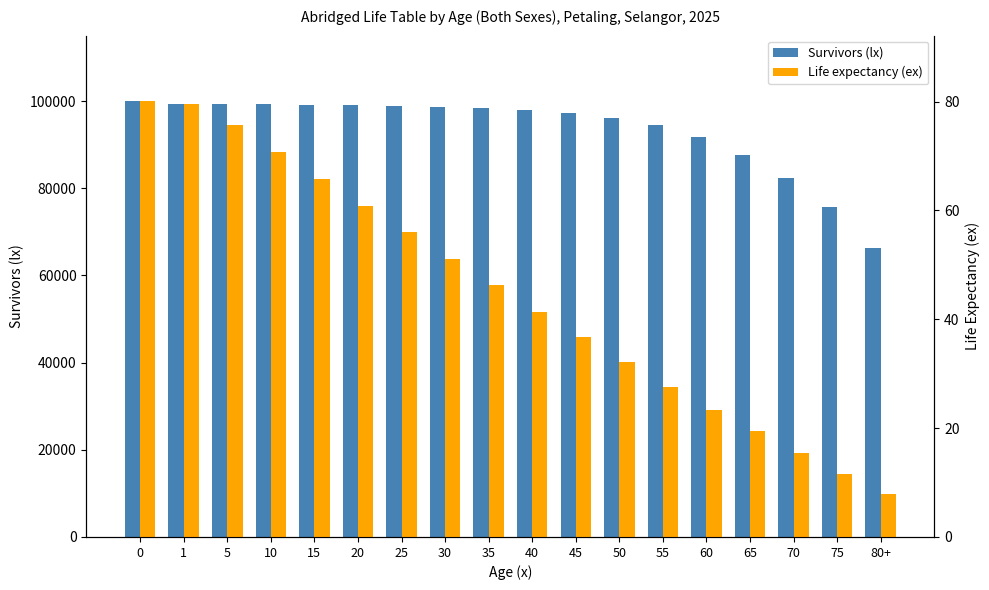

How many bars are there in each group?

2